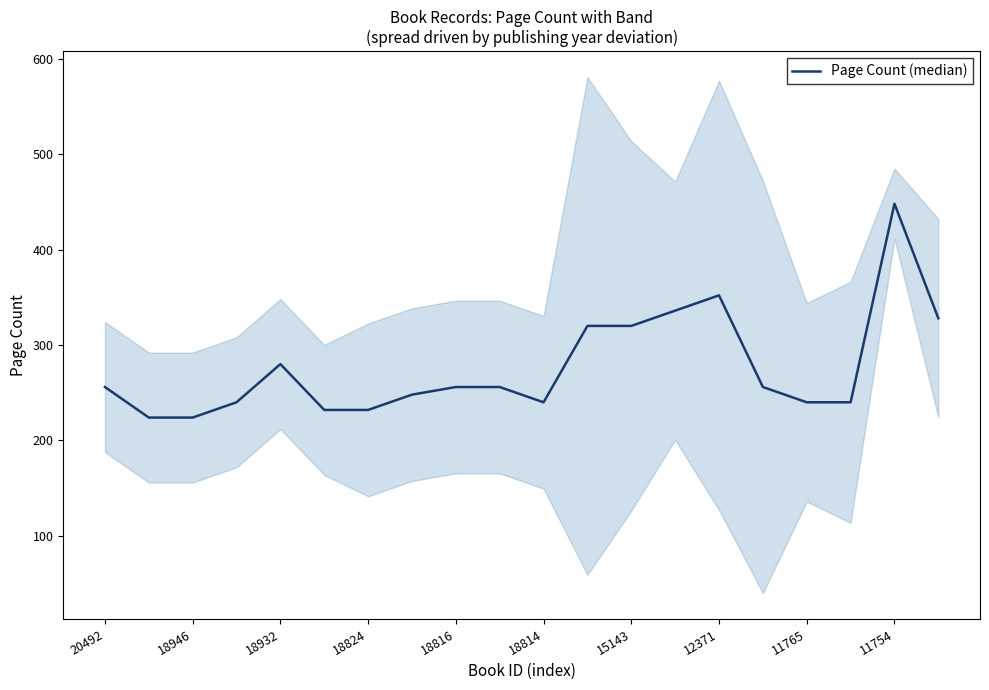

What is the value of the 7th point from the left?

232